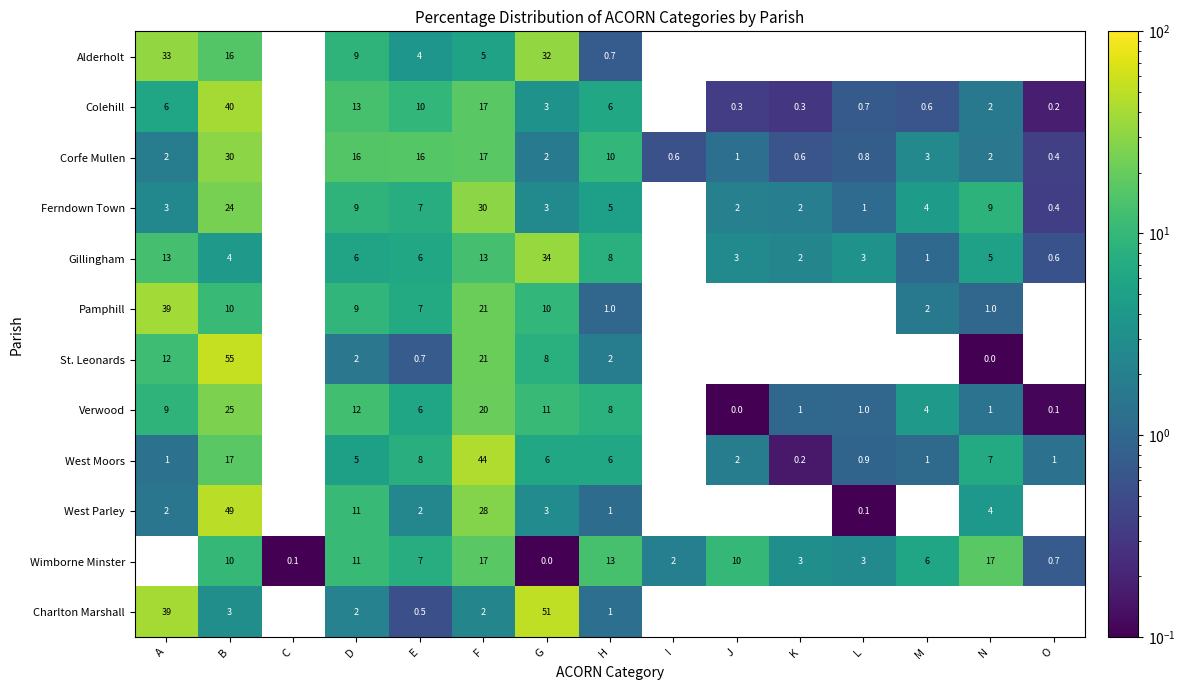

Where is Verwood nearest to the value 12?

D